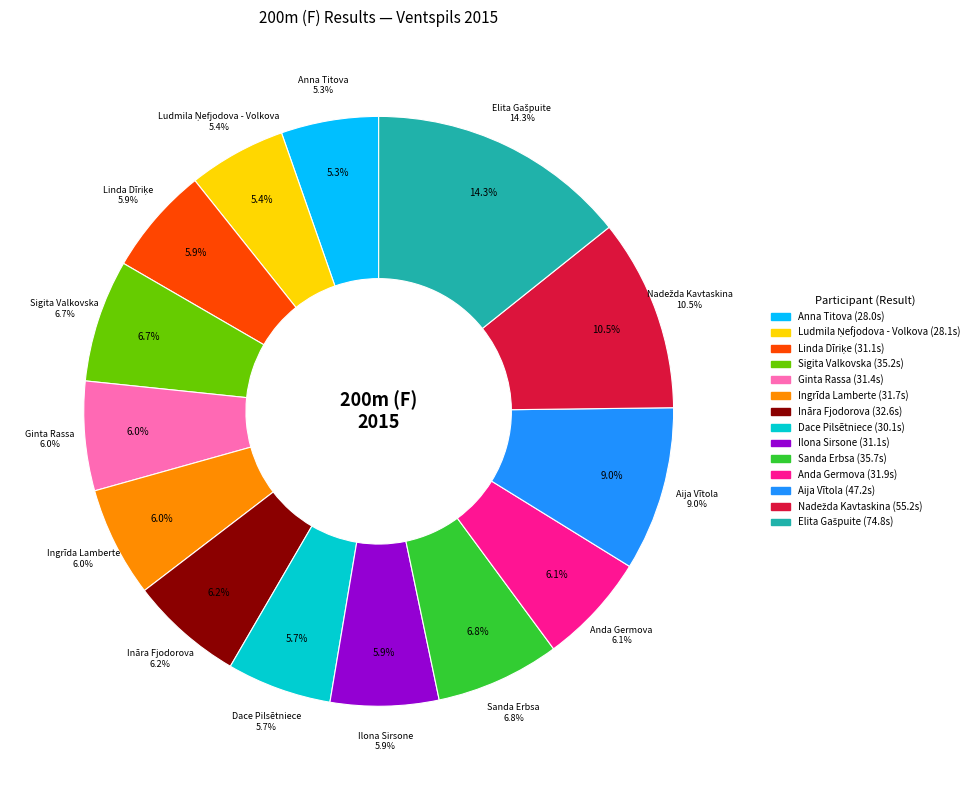

Between Anda Germova and Linda Dīriķe, which is larger?

Anda Germova